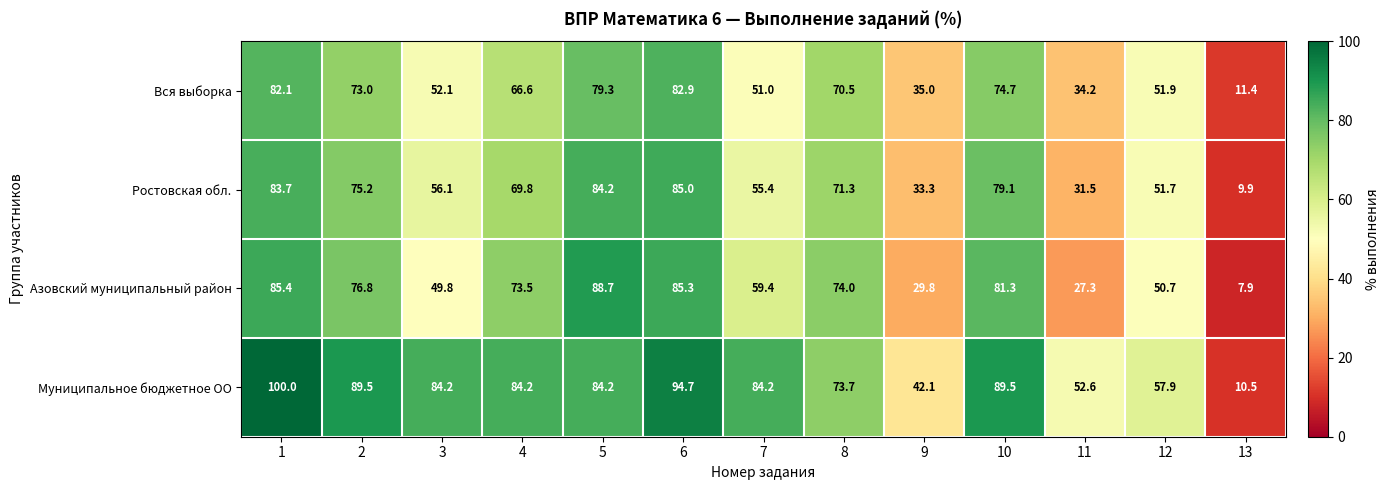

Rank the series by their maximum value, from lowest to highest.

Вся выборка, Ростовская обл., Азовский муниципальный район, Муниципальное бюджетное ОО